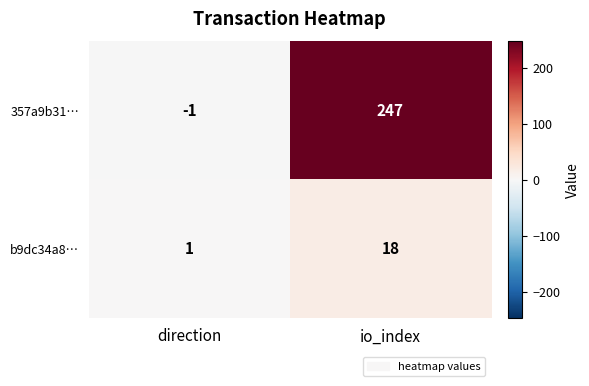

Which series has the largest total across all categories?

357a9b31…